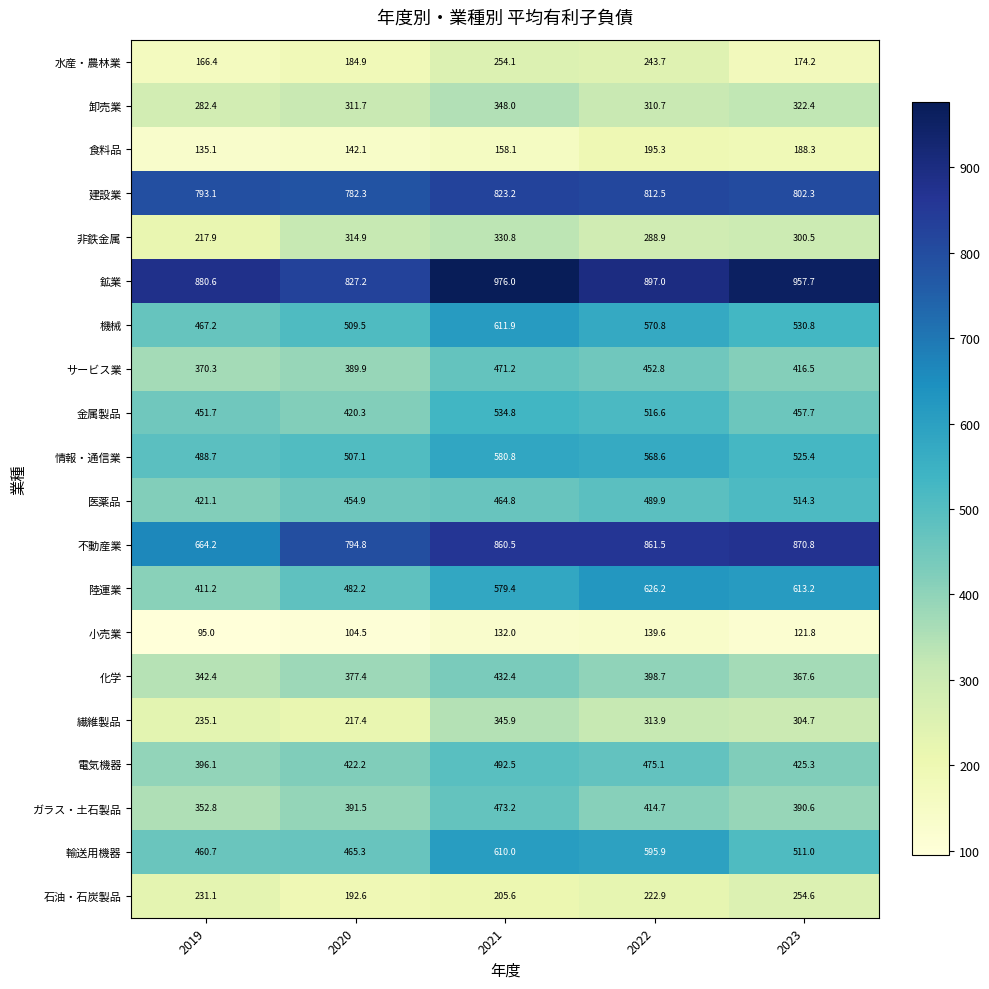

What is the sum of all ガラス・土石製品 values?

2022.8